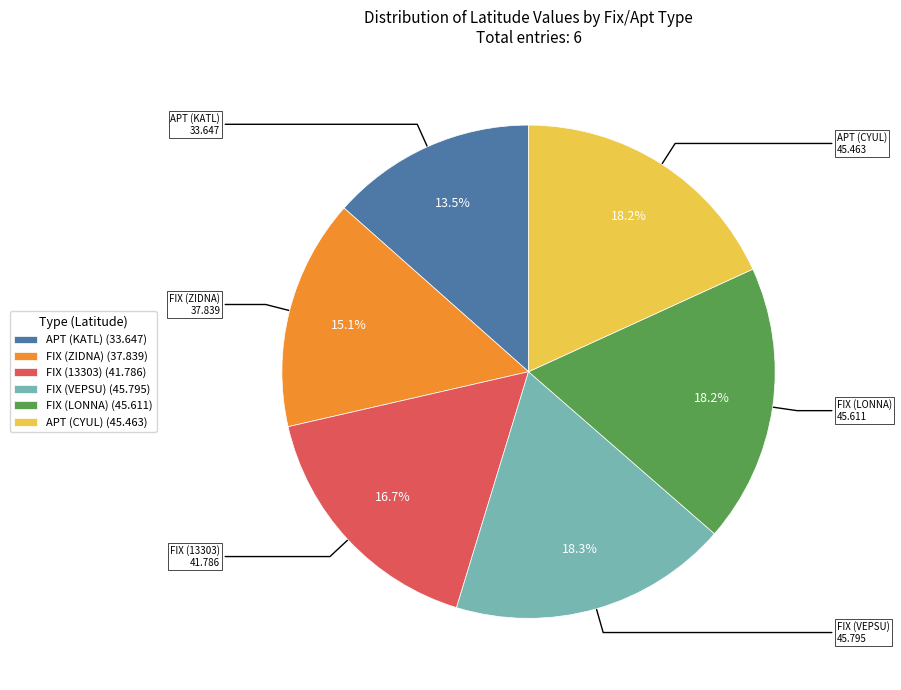

Does any single category account for the majority?

No